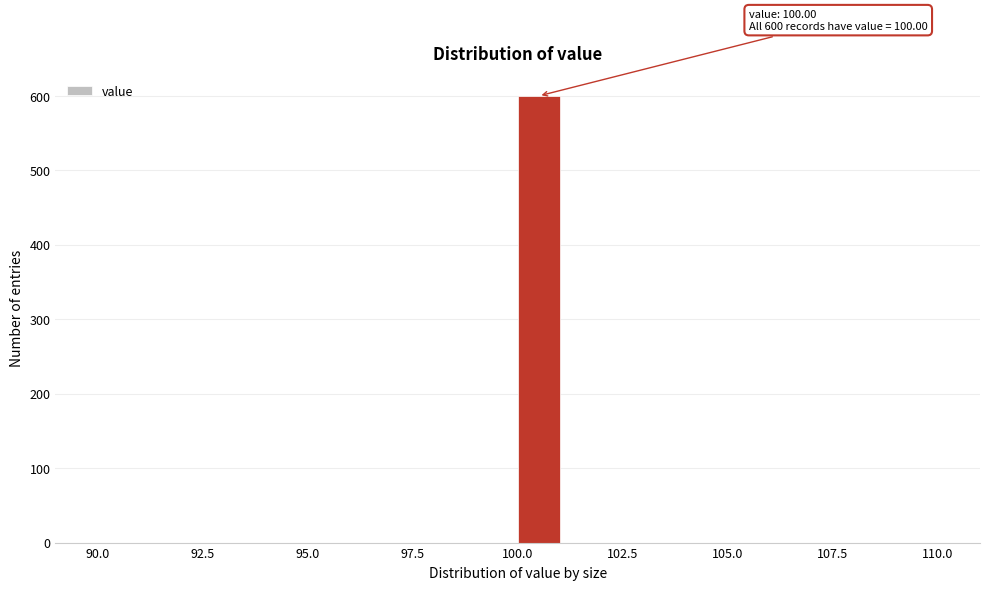

Read against the x-axis, roughly where is the centre of the tallest bar?

100.5